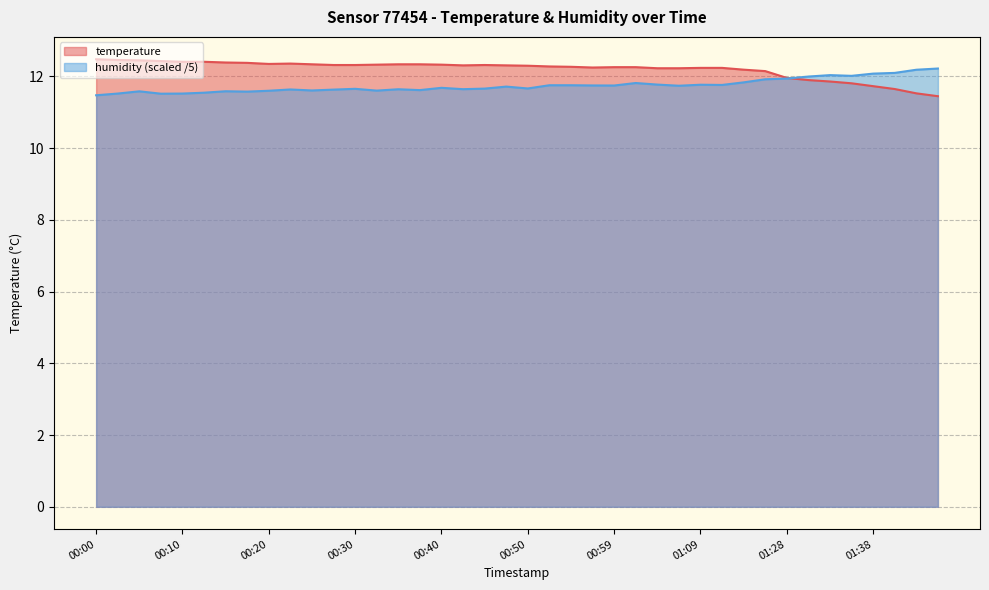

Reading left to right, list all the values displayed in this chart.

temperature: 00:00=12.5	00:03=12.5	00:05=12.4	00:08=12.4	00:10=12.4	00:13=12.4	00:15=12.4	00:18=12.4	00:20=12.3	00:23=12.4	00:25=12.3	00:27=12.3	00:30=12.3	00:32=12.3	00:35=12.3	00:37=12.3	00:40=12.3	00:42=12.3	00:45=12.3	00:47=12.3	00:50=12.3	00:52=12.3	00:54=12.3	00:57=12.2	00:59=12.3	01:02=12.3	01:04=12.2	01:07=12.2	01:09=12.2	01:12=12.2	01:15=12.2	01:20=12.2	01:28=12.0	01:31=11.9	01:33=11.9	01:35=11.8	01:38=11.7	01:40=11.7	01:43=11.5	01:45=11.4
humidity: 00:00=11.5	00:03=11.5	00:05=11.6	00:08=11.5	00:10=11.5	00:13=11.5	00:15=11.6	00:18=11.6	00:20=11.6	00:23=11.6	00:25=11.6	00:27=11.6	00:30=11.7	00:32=11.6	00:35=11.6	00:37=11.6	00:40=11.7	00:42=11.6	00:45=11.7	00:47=11.7	00:50=11.7	00:52=11.8	00:54=11.8	00:57=11.8	00:59=11.7	01:02=11.8	01:04=11.8	01:07=11.7	01:09=11.8	01:12=11.8	01:15=11.8	01:20=11.9	01:28=11.9	01:31=12.0	01:33=12.0	01:35=12.0	01:38=12.1	01:40=12.1	01:43=12.2	01:45=12.2